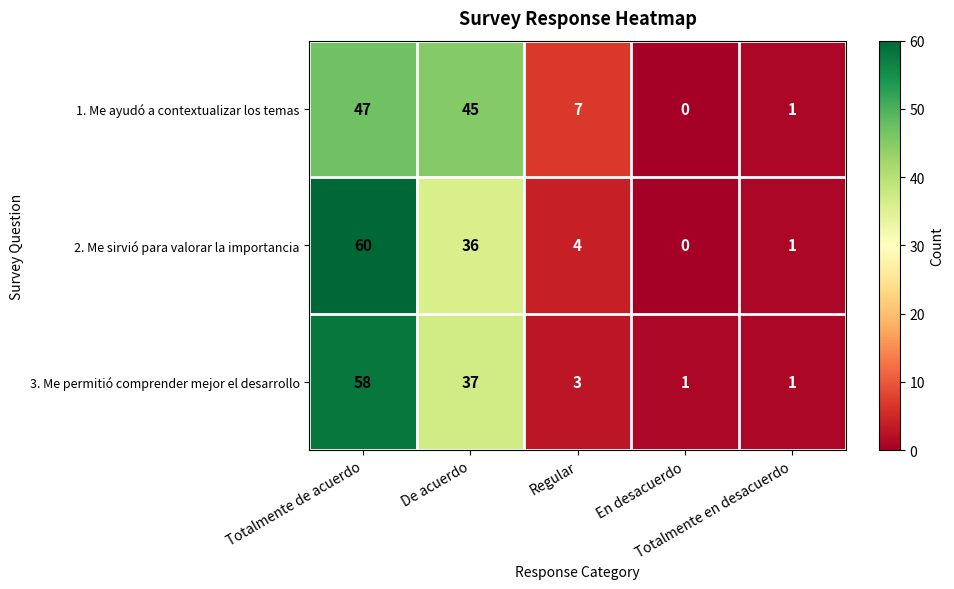

What is the greatest value displayed?

60